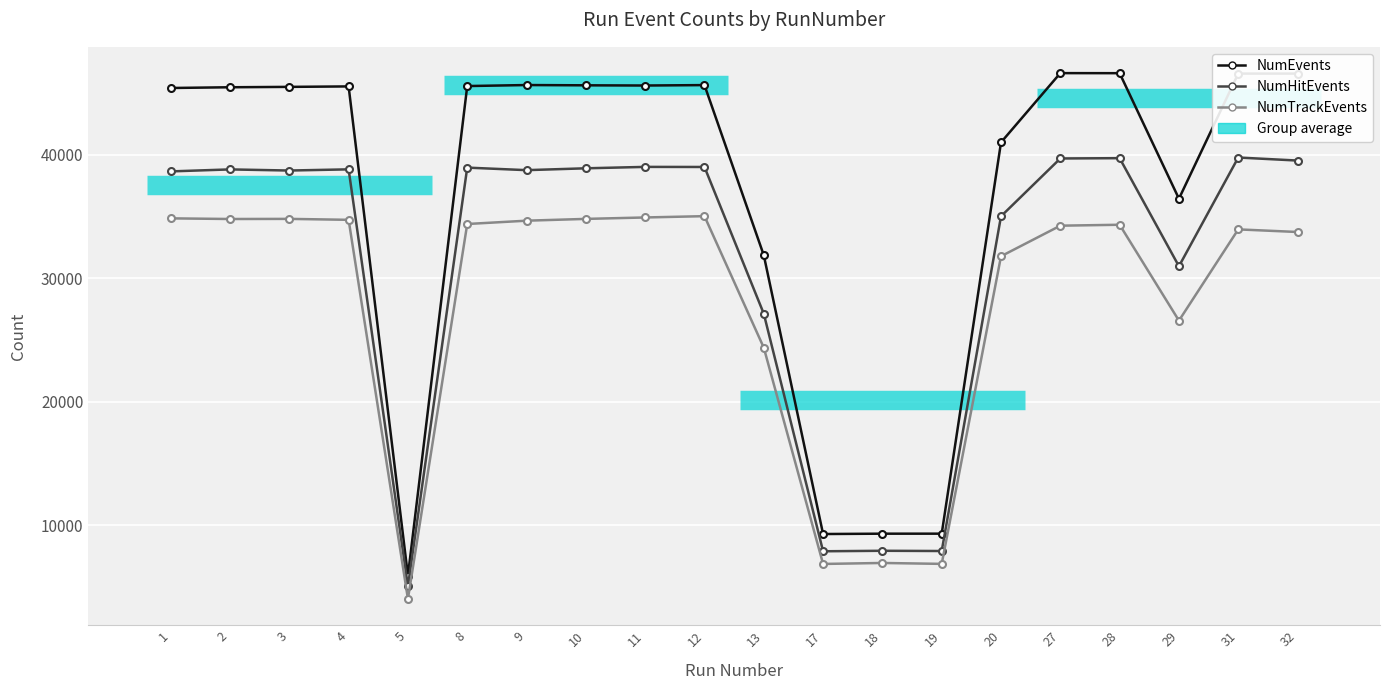

At how many categories does at least one series exceed 16731?

16